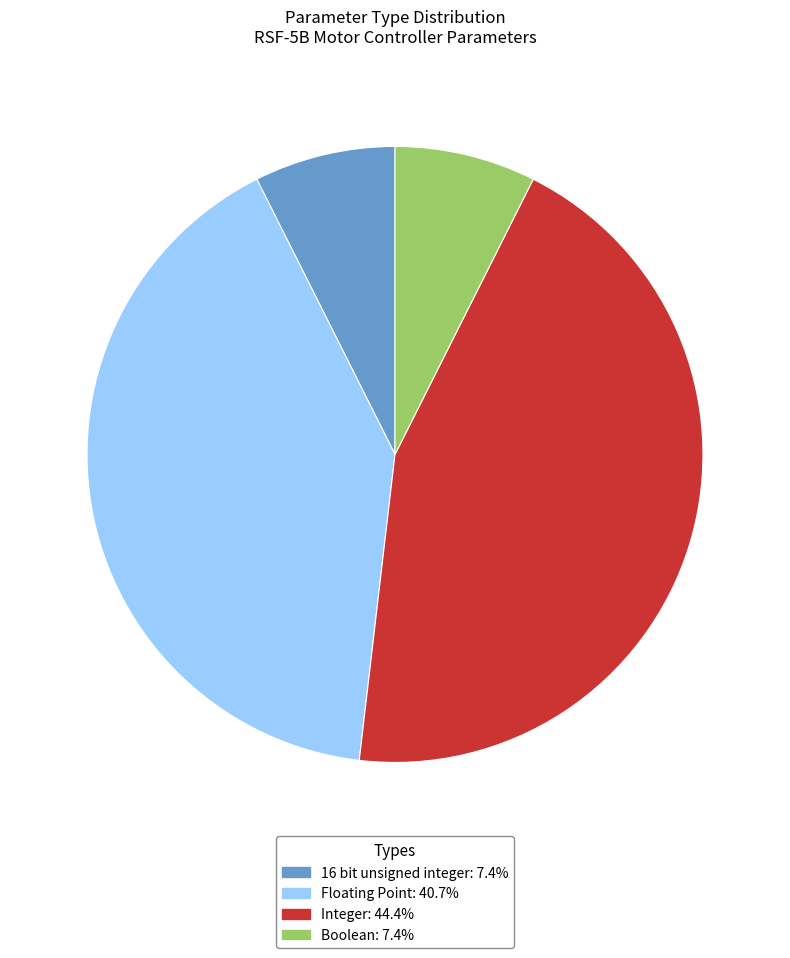

What is the ratio of the value at Integer: 44.4% to the value at Boolean: 7.4%?

6.0